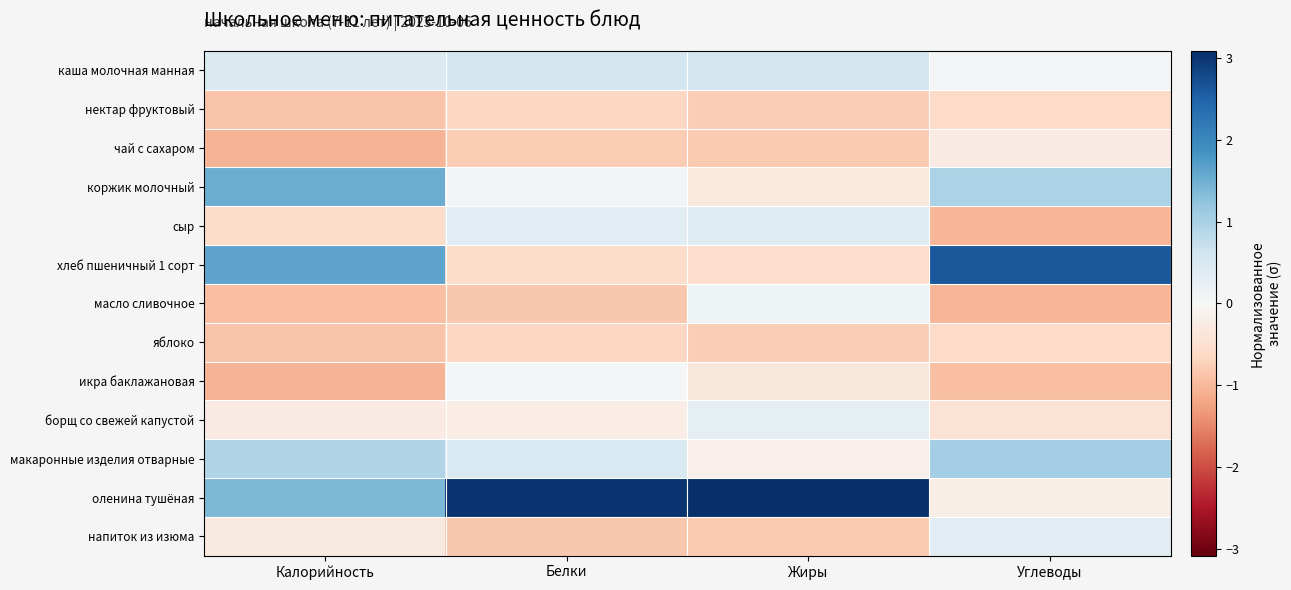

Count the number of categories in the chart.

4